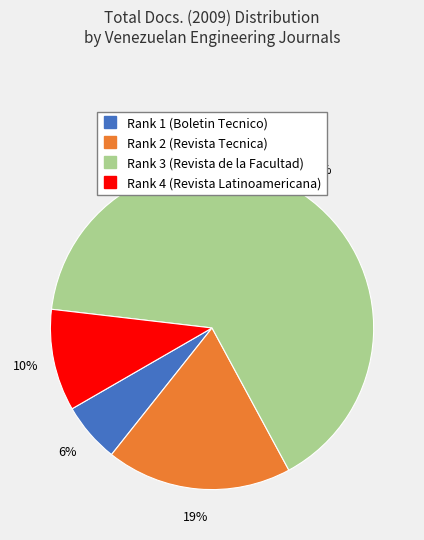

What is the smallest slice in the pie chart?

Rank 1 (Boletin Tecnico)